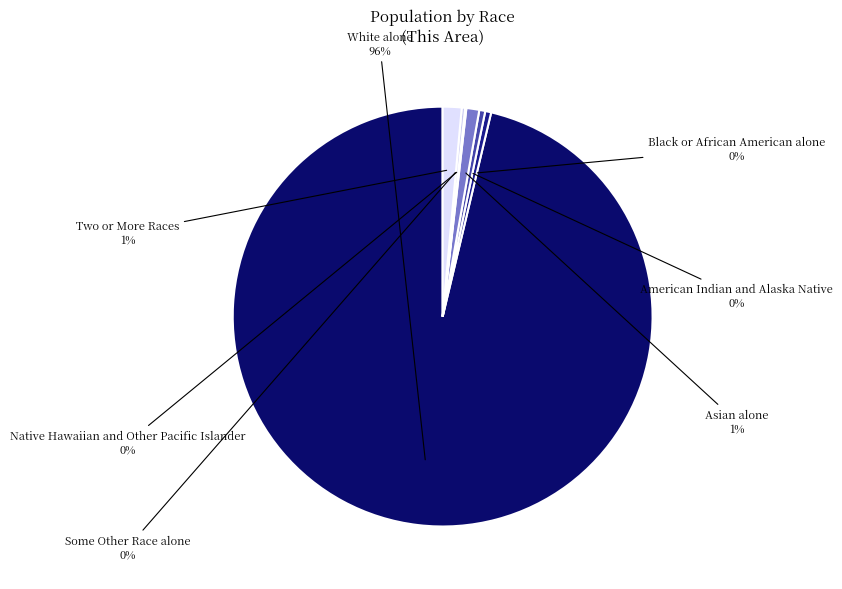

How many slices are in this pie chart?

7